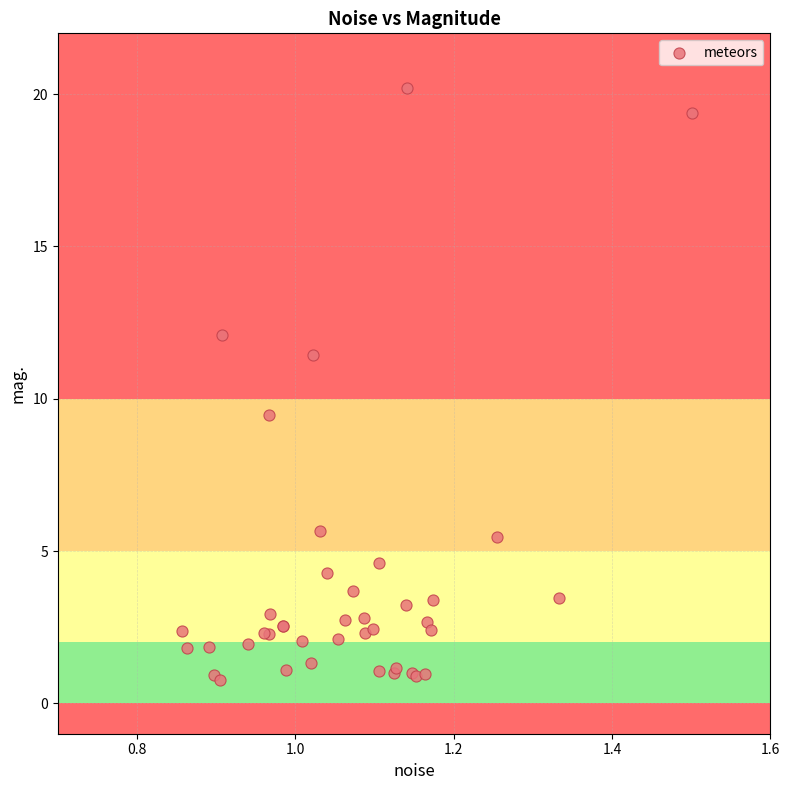

What Y value in the scatter plot is closest to 10?

9.5